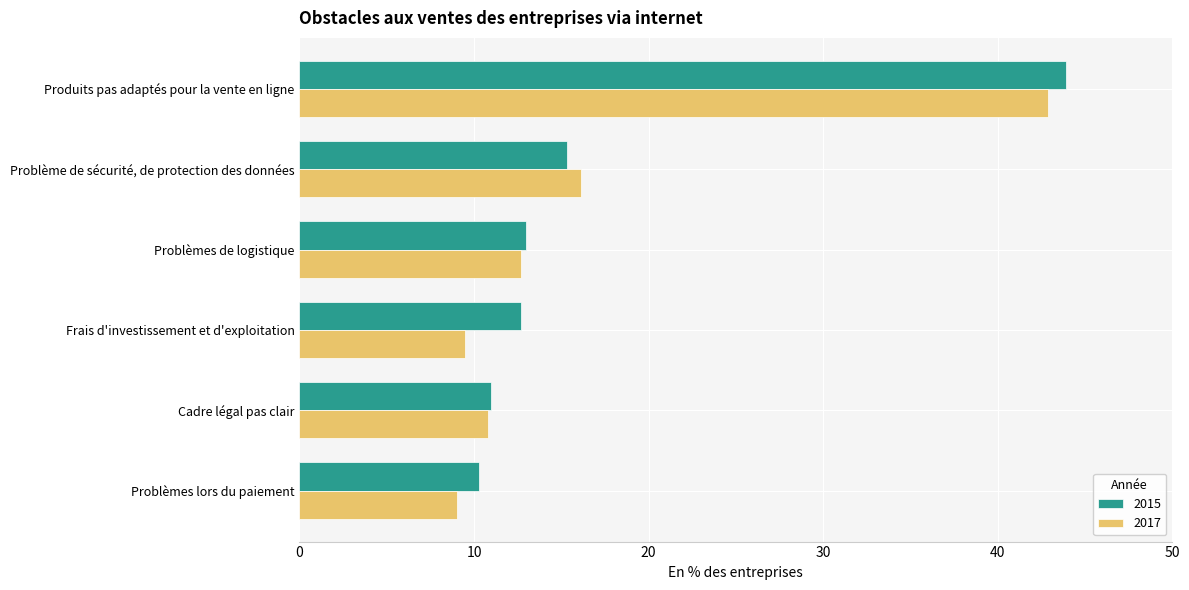

What is the difference between the highest and lowest values at Frais d'investissement et d'exploitation?

3.2